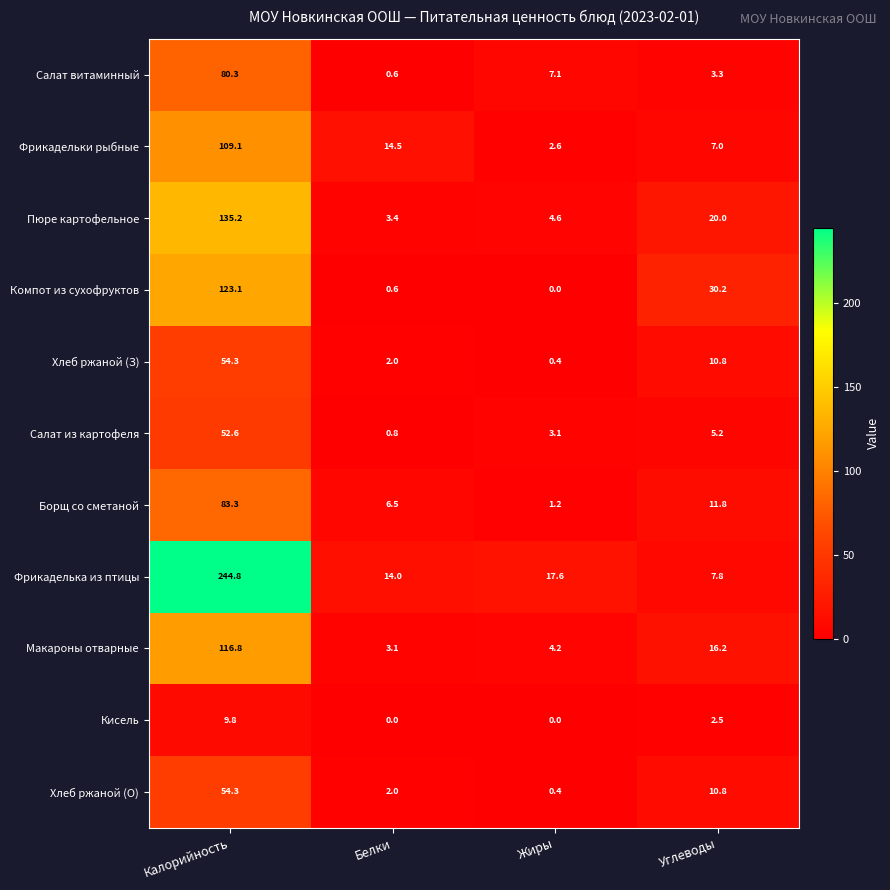

Rank the categories by Борщ со сметаной value from lowest to highest.

Жиры, Белки, Углеводы, Калорийность